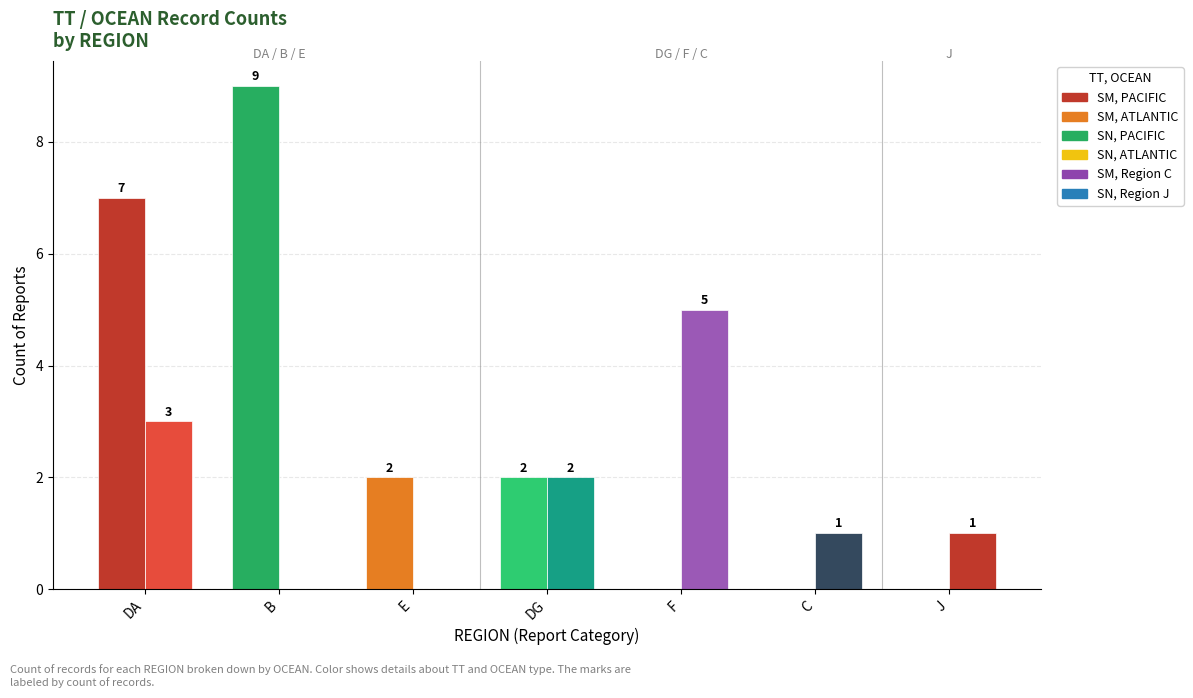

How many groups of bars are there?

7